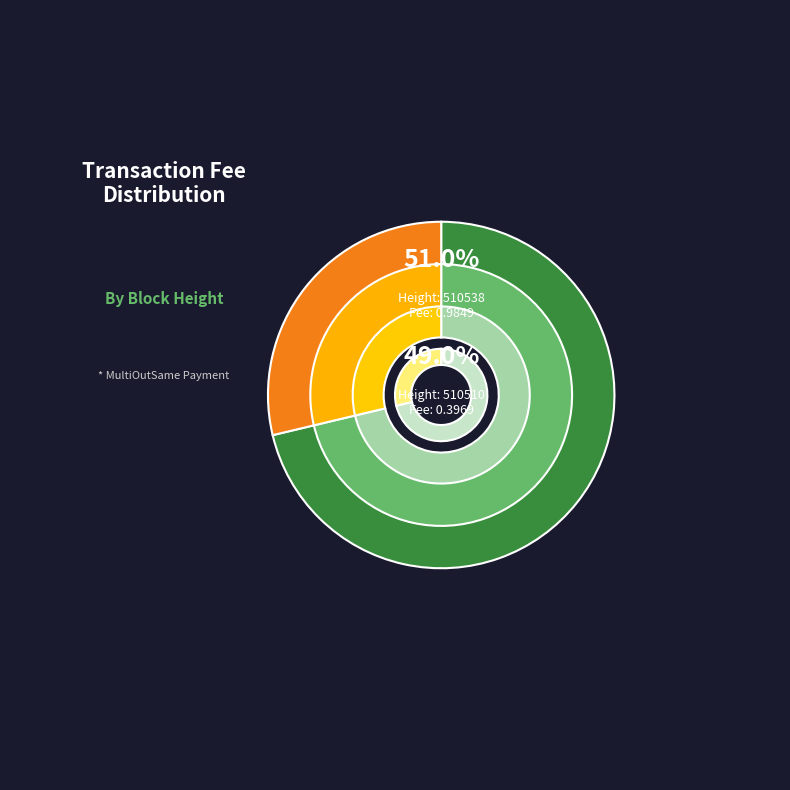

Do 510538 and 510510 together represent more than half of the pie?

Yes